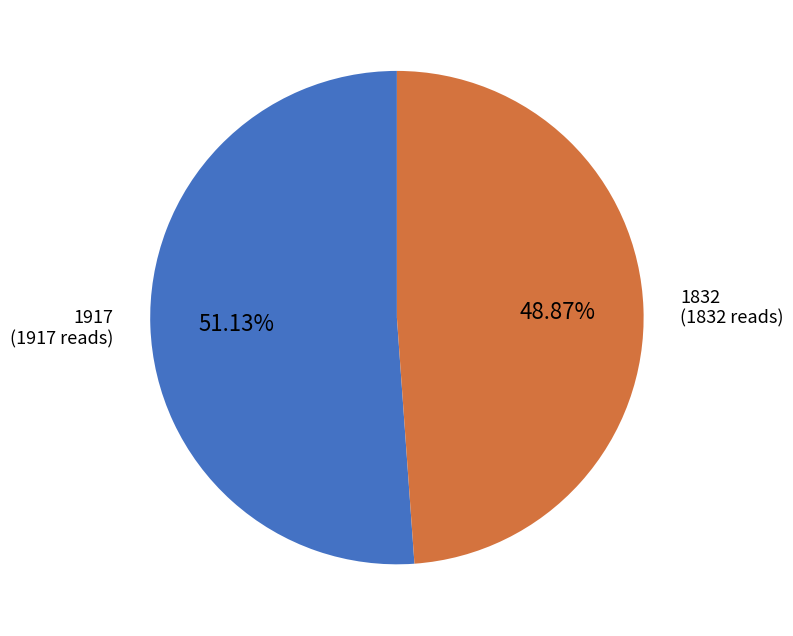

Do 1832 and 1917 together represent more than half of the pie?

Yes